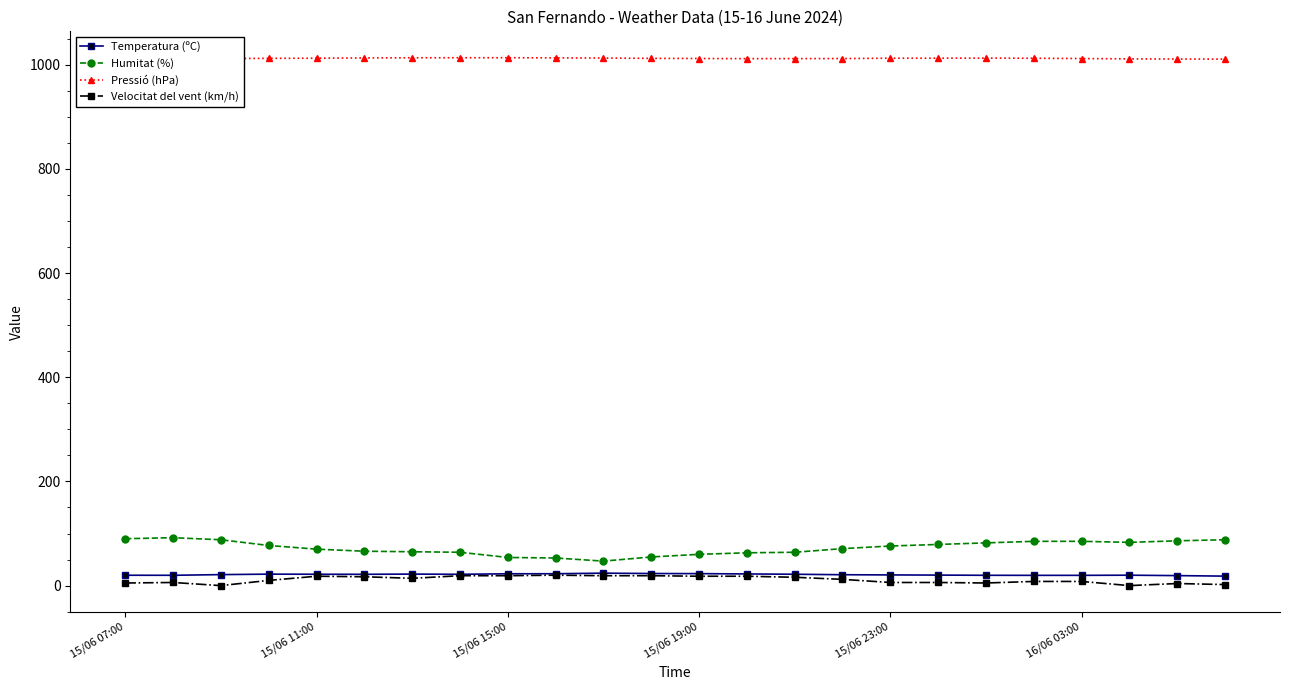

At which category does Pressió (hPa) reach its first local valley?

13